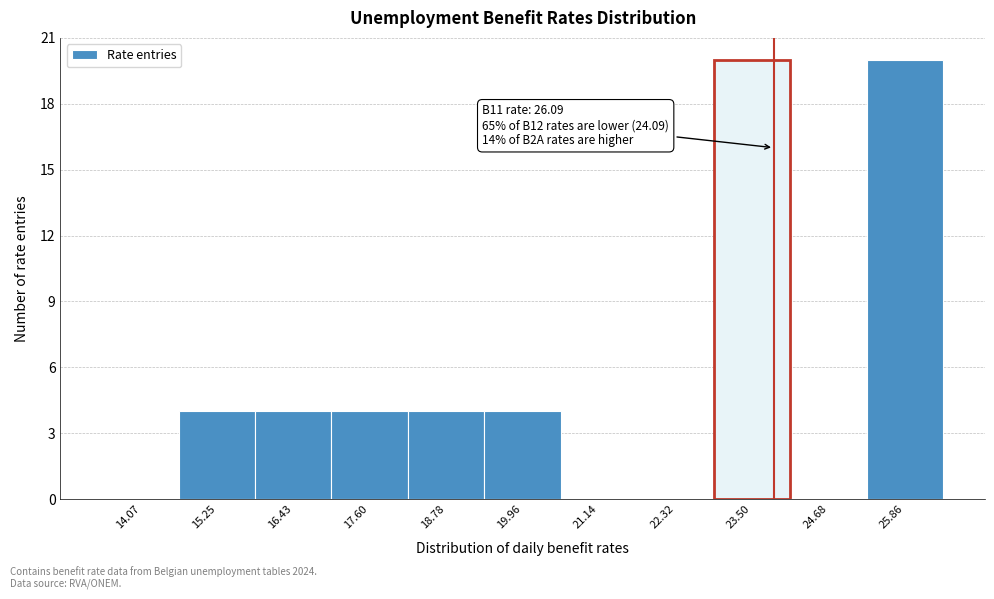

Reading left to right, transcribe all the data shown in this chart.

14.07=0	15.25=4	16.43=4	17.60=4	18.78=4	19.96=4	21.14=0	22.32=0	23.50=20	24.68=0	25.86=20